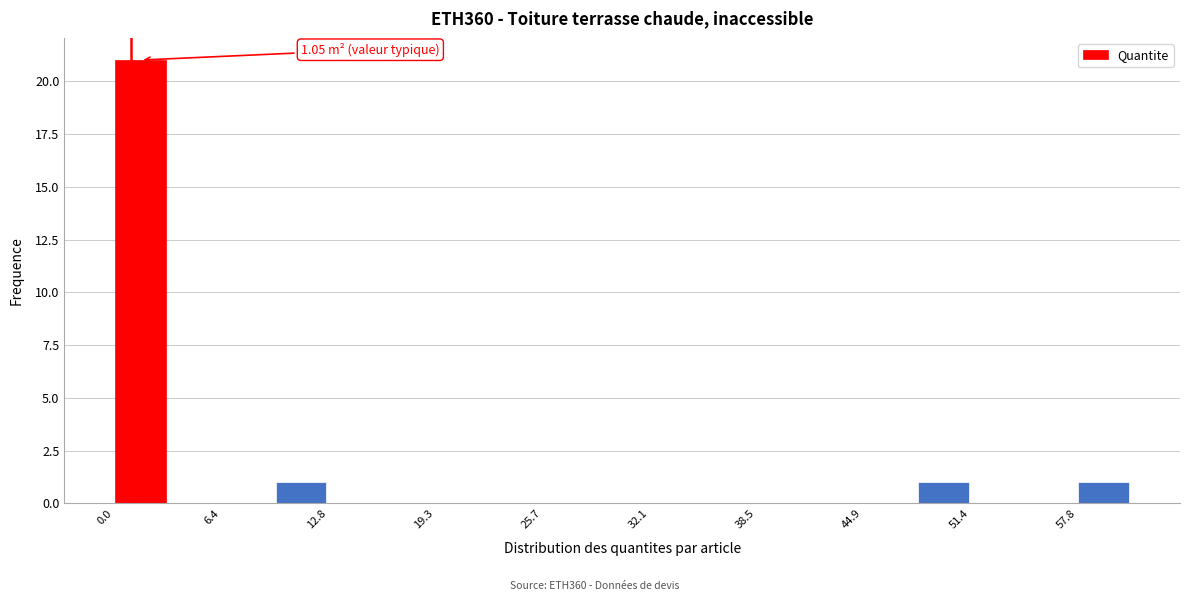

Read against the x-axis, roughly where is the centre of the tallest bar?

2